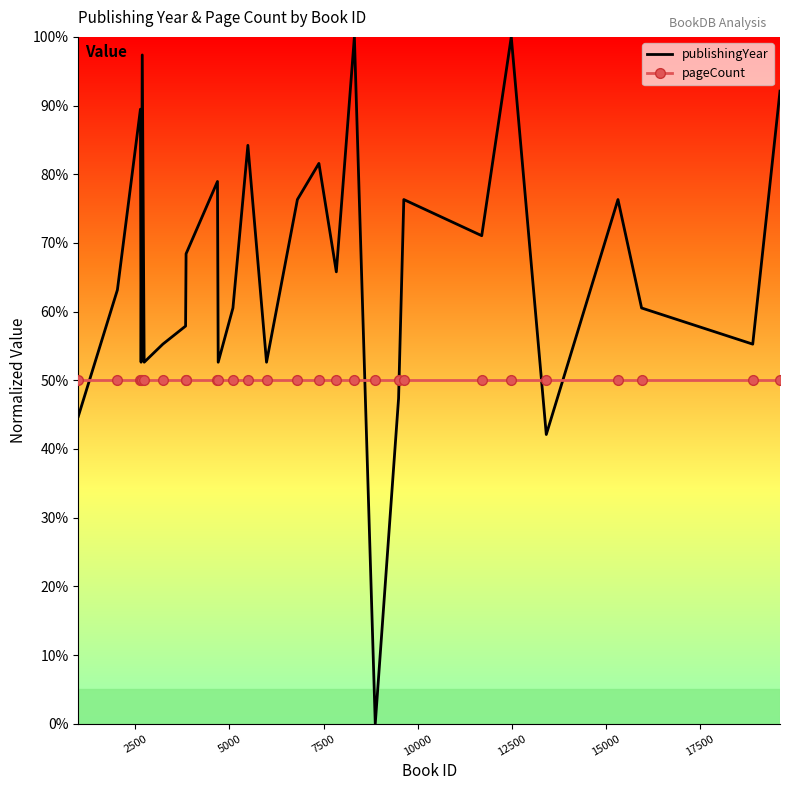

Which series has the largest total across all categories?

publishingYear